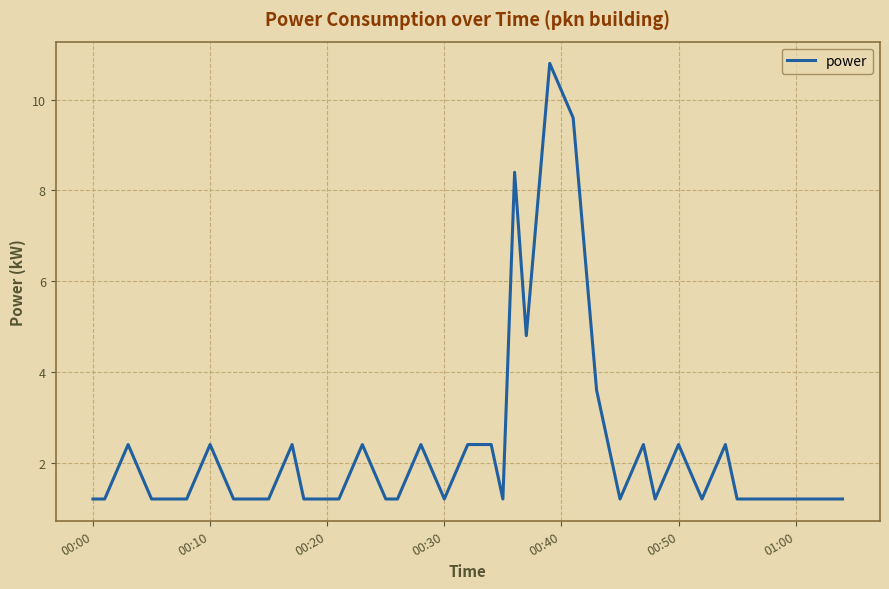

What is the minimum value shown in the chart?

1.2